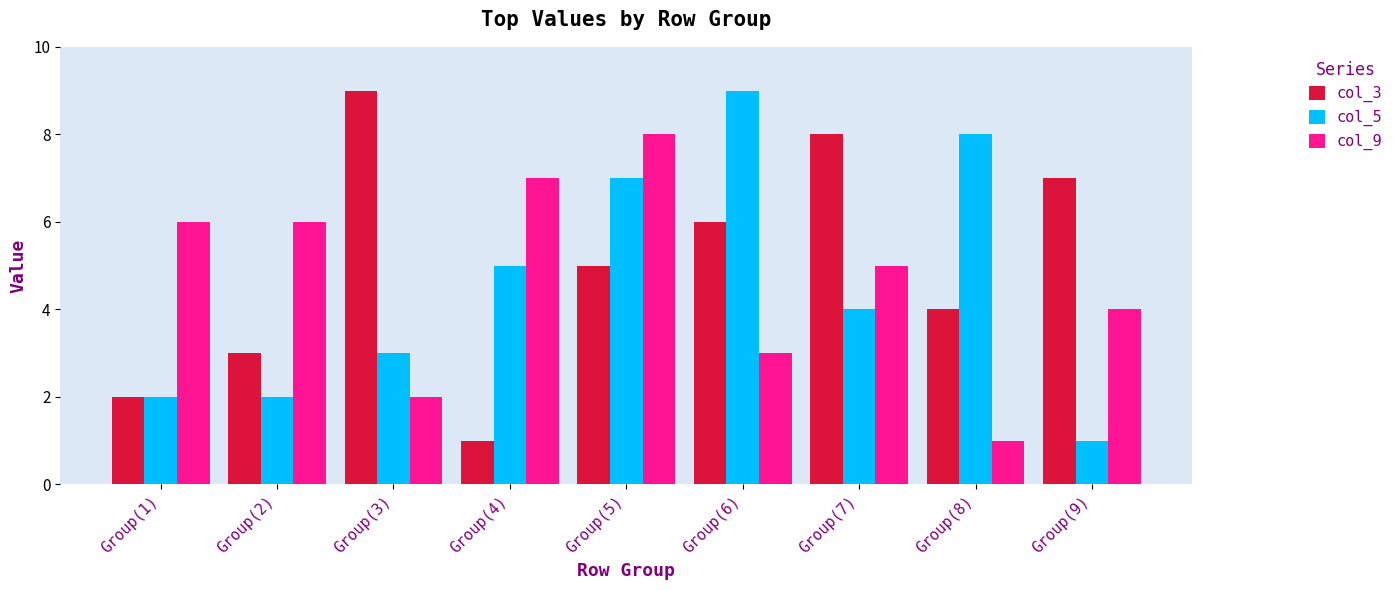

Which series changed the most between Group(1) and Group(6)?

col_5